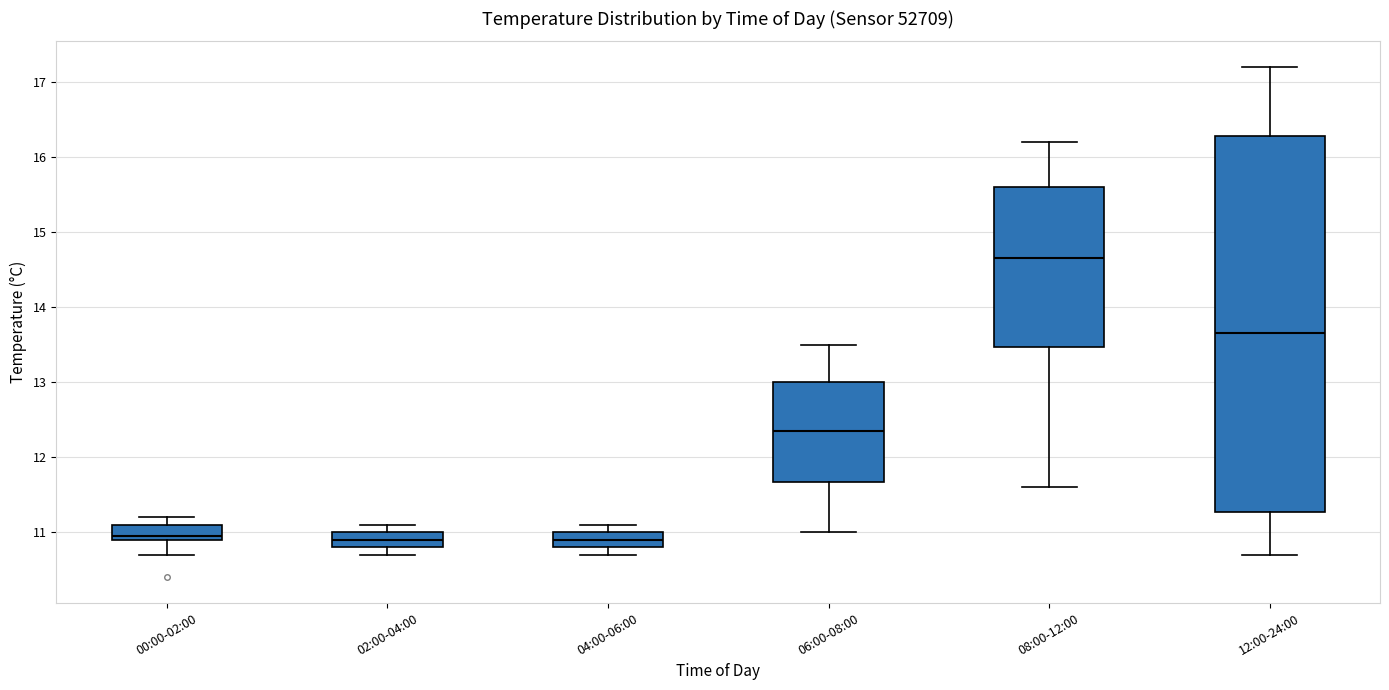

Which box is the tallest, from its lower edge to its upper edge?

12:00-24:00